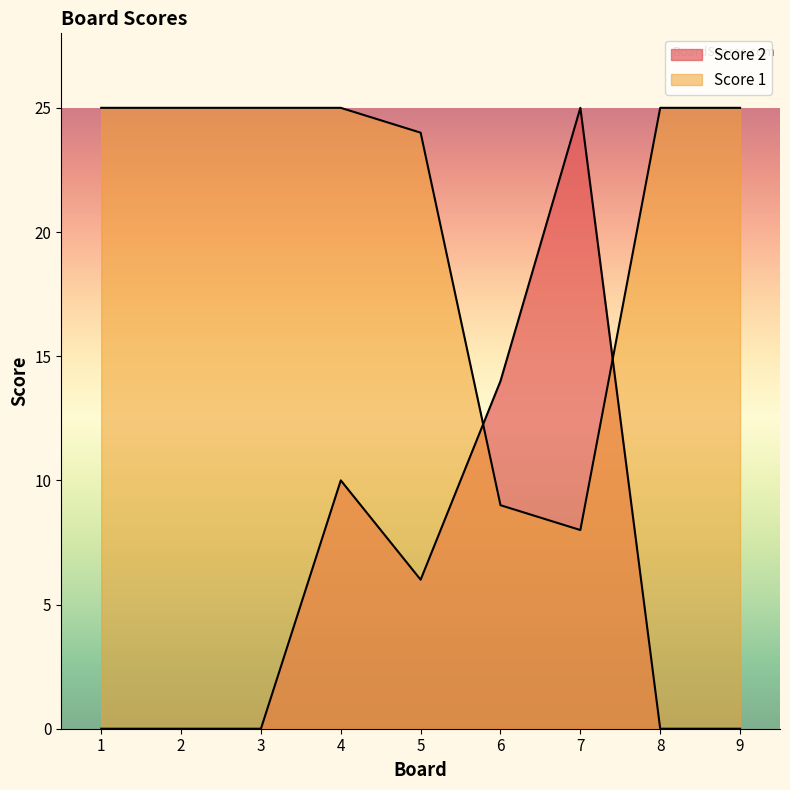

At how many categories does at least one series exceed 4?

9